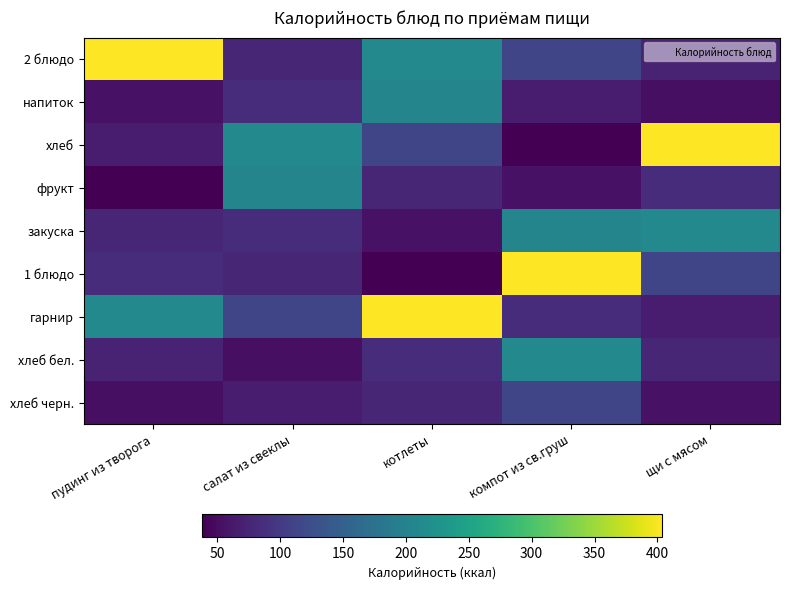

Which has a higher value, пудинг из творога or компот из св.груш?

пудинг из творога